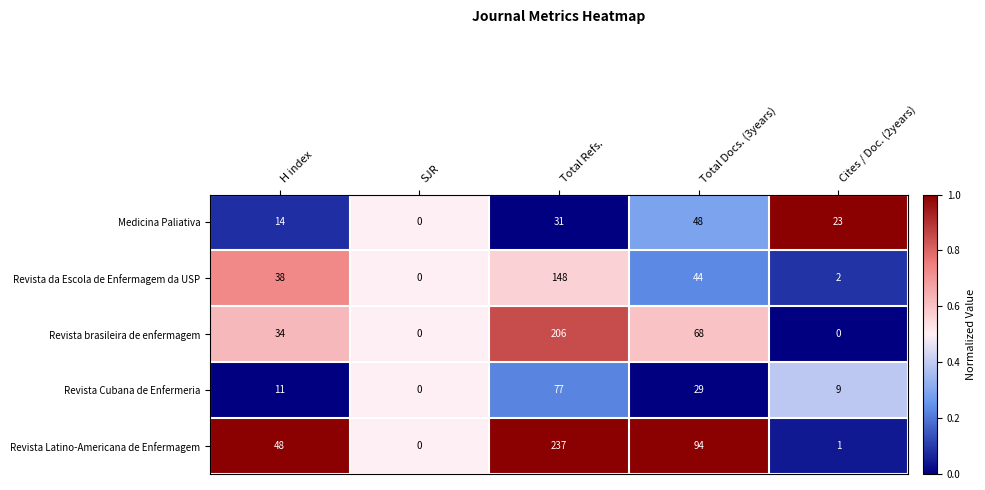

Count the Revista brasileira de enfermagem values in the range 0 to 68.

4